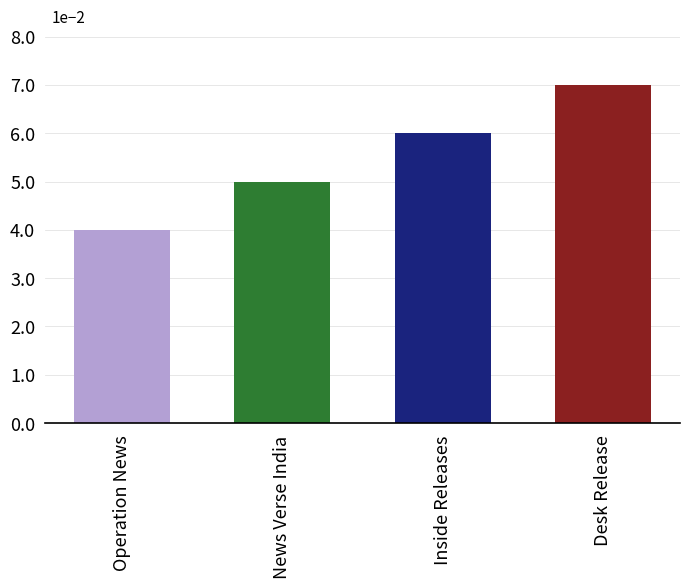

What is the sum of all values?

0.2